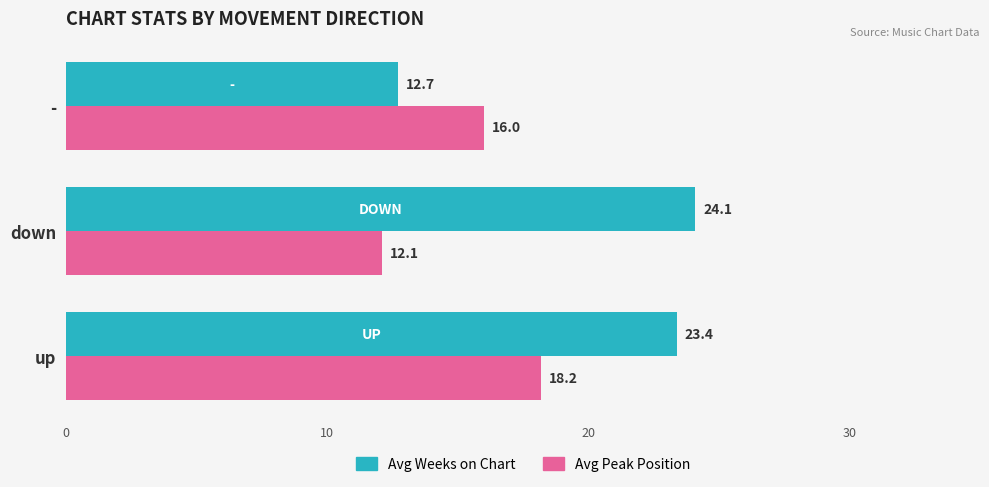

What is the total value across all series at down?

36.2